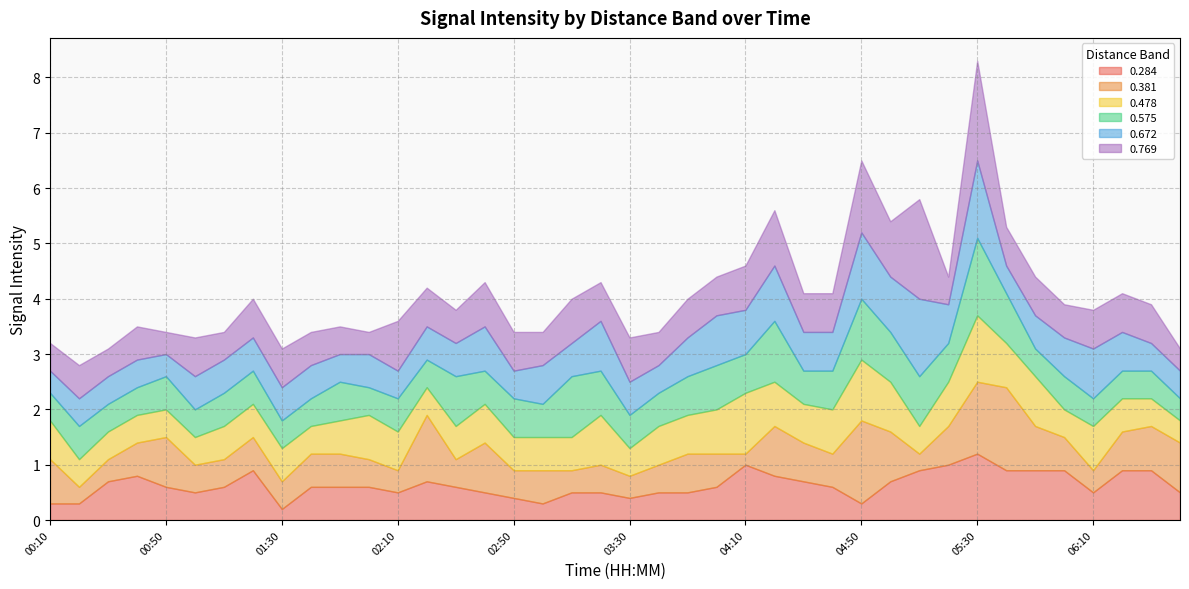

What is the greatest value displayed?

1.8